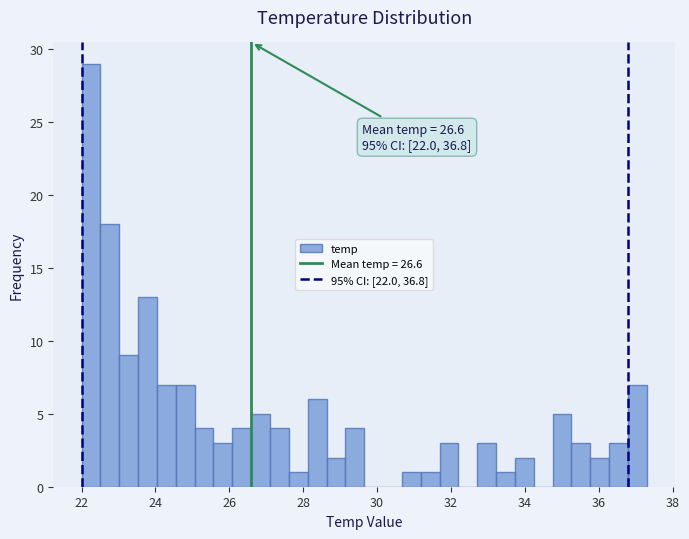

Around what value on the x-axis is the tallest bar? Give the approximate position of its centre, as read against the axis.

22.2